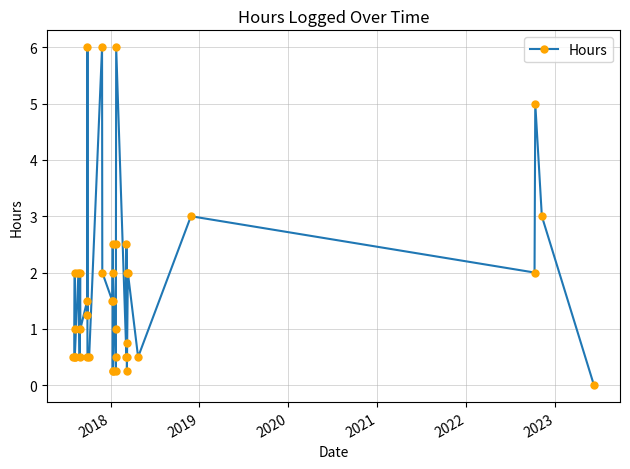

How many data points are less than 1?

16